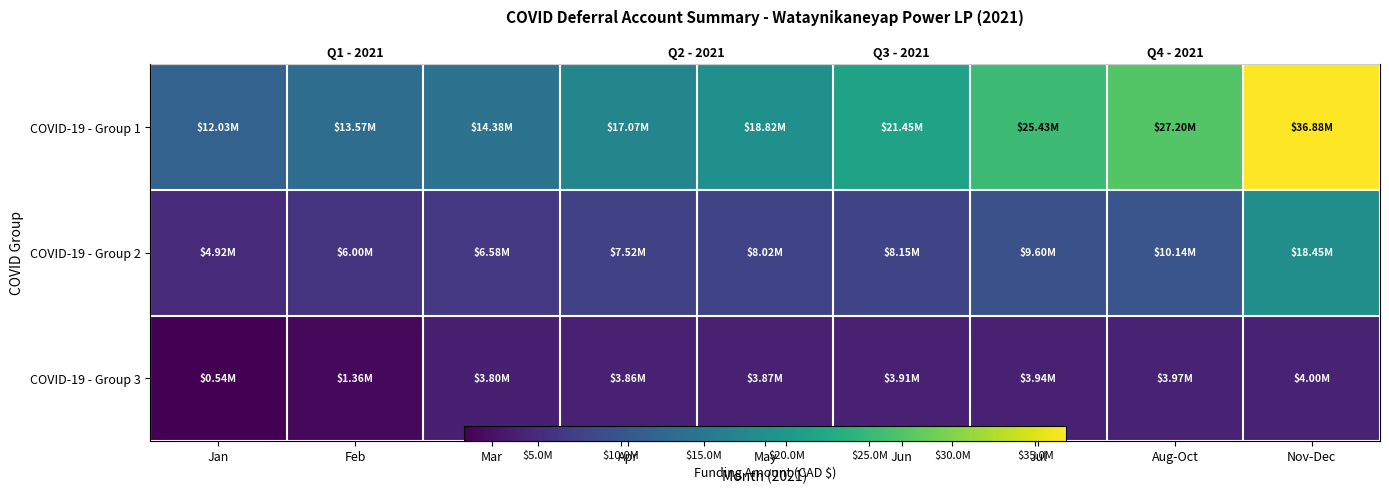

Which has a higher value, May or Nov-Dec?

Nov-Dec